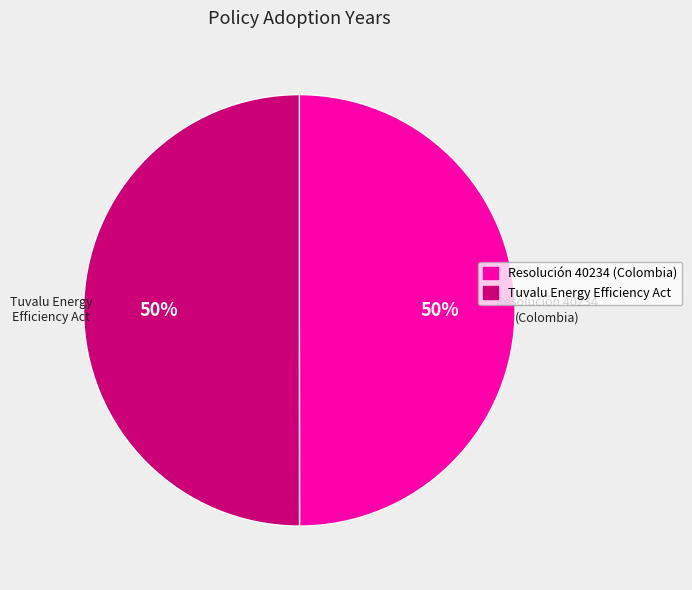

To the nearest percent, what is the average slice percentage?

50%